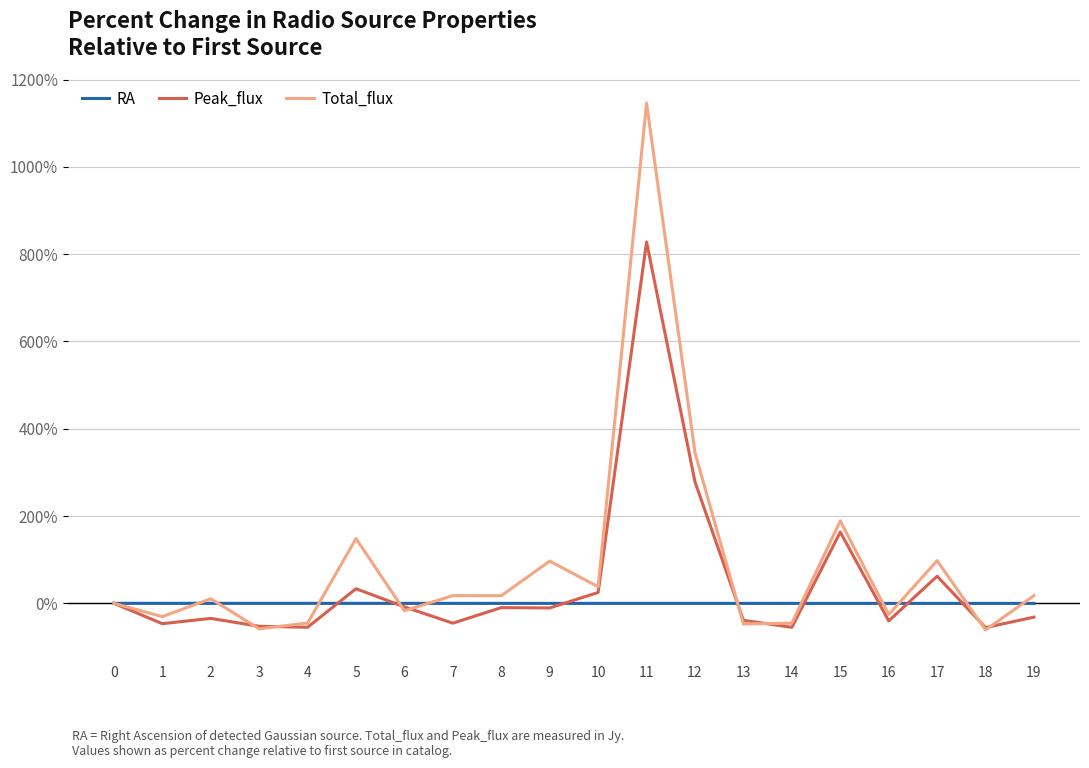

What is the sum of all Peak_flux values?

904.8